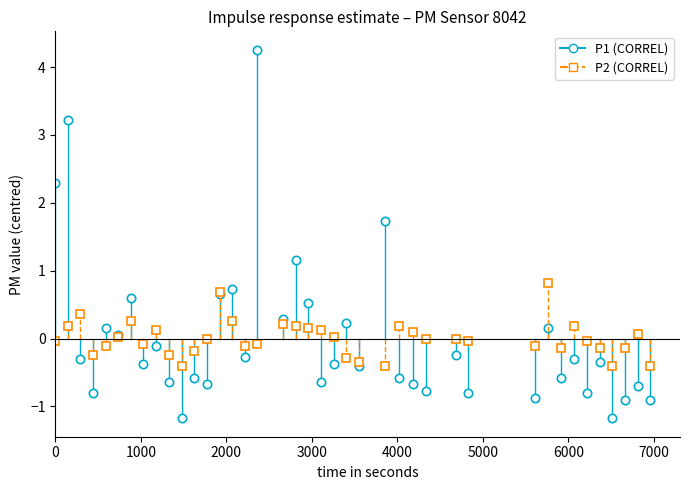

How many data points does each series have?

40